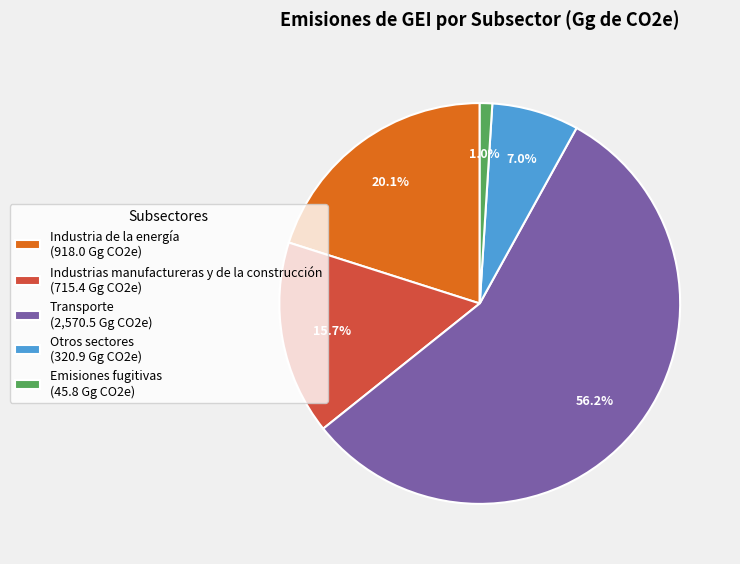

Between Industrias manufactureras y de la construcción and Otros sectores, which is larger?

Industrias manufactureras y de la construcción